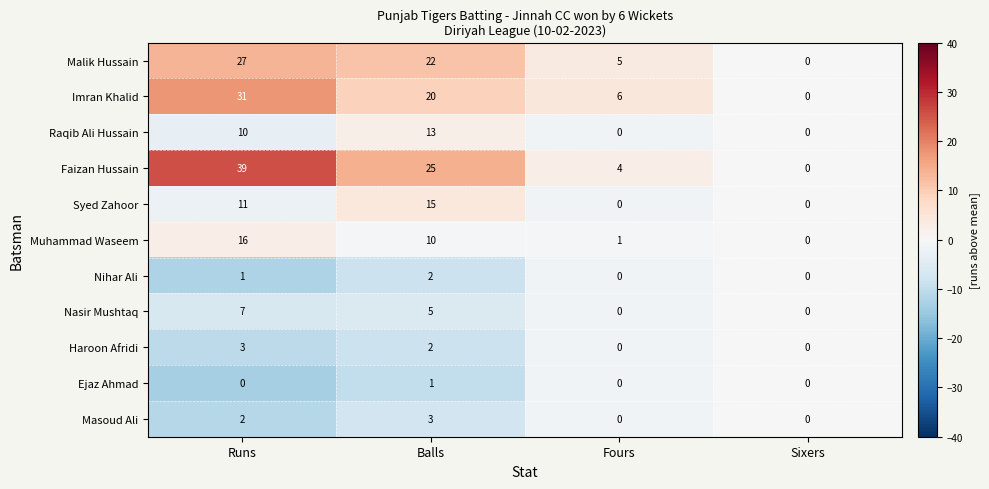

Which series has the widest spread of values?

Faizan Hussain